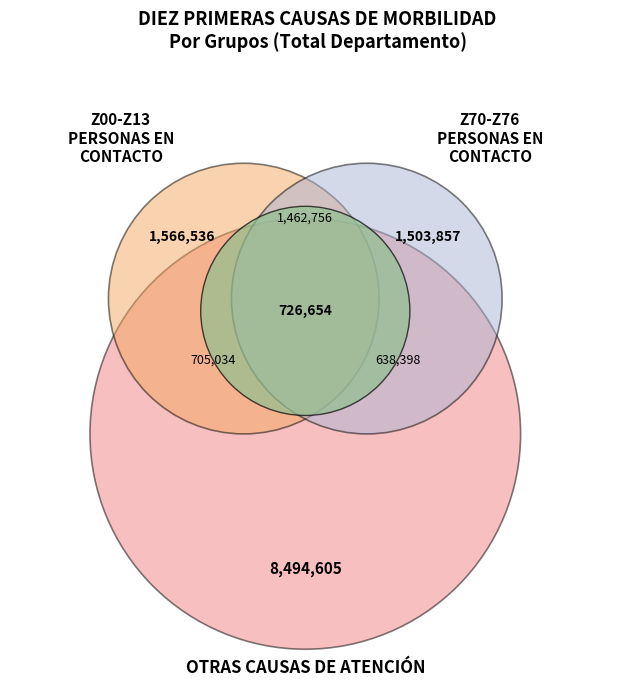

What is the largest slice in the pie chart?

OTRAS CAUSAS DE ATENCION